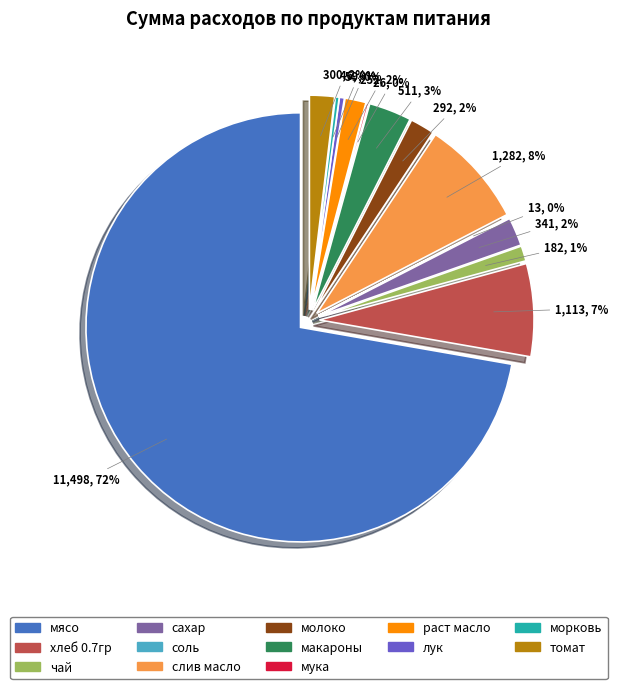

Is хлеб 0.7гр the majority of the pie?

No